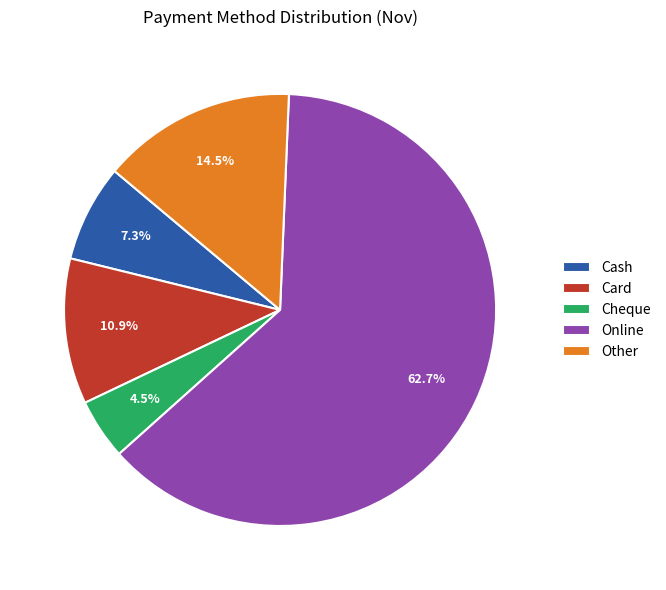

How many slices are in this pie chart?

5